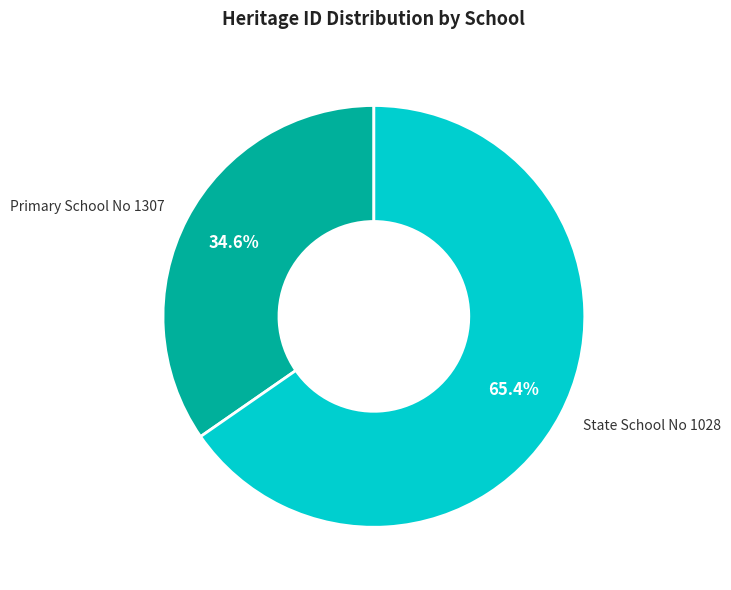

Which category accounts for the majority?

State School No 1028